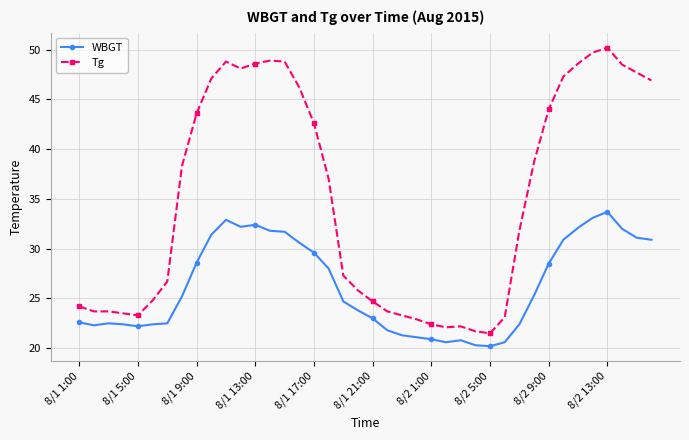

Count the number of data series in this chart.

2